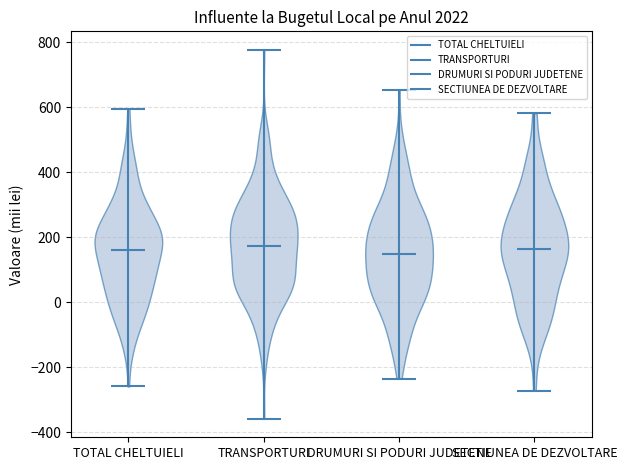

Reading left to right, read every violin against the y-axis: where its median line is, and the lowest and highest points it reaches. The values are not printed on the chart, so give them approximately, as read against the axis.

TOTAL CHELTUIELI: median line 160, lowest point -260, highest point 600
TRANSPORTURI: median line 180, lowest point -360, highest point 780
DRUMURI SI PODURI JUDETENE: median line 140, lowest point -240, highest point 660
SECTIUNEA DE DEZVOLTARE: median line 160, lowest point -280, highest point 580